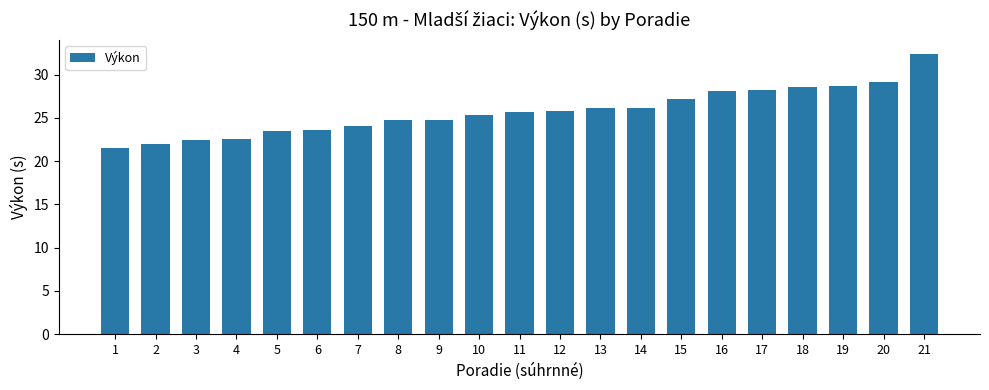

Is it true that the value at 12 is 45.5?

False